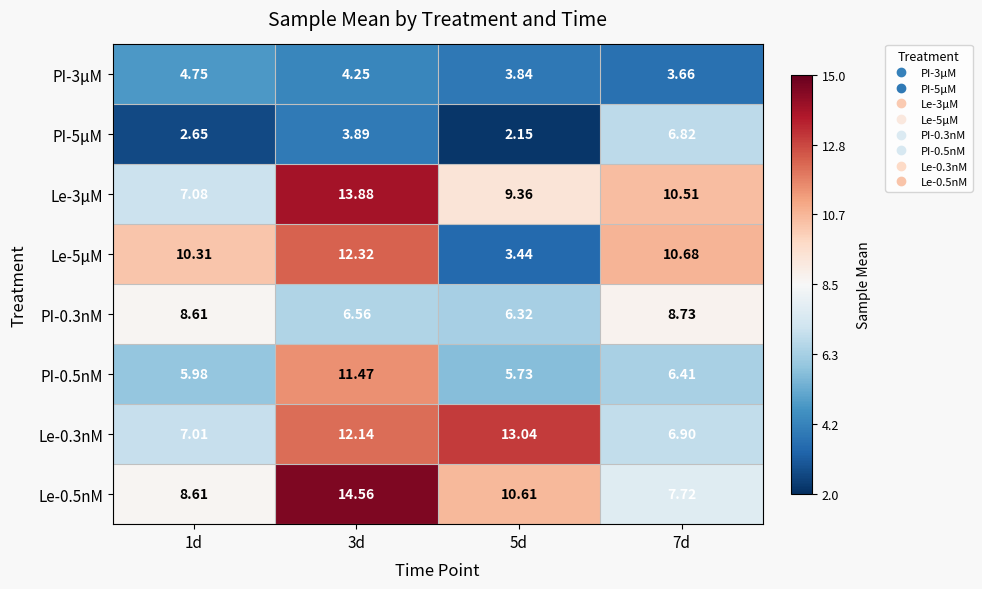

Is the value of PI-5μM at 3d greater than the value of PI-0.3nM at 7d?

No